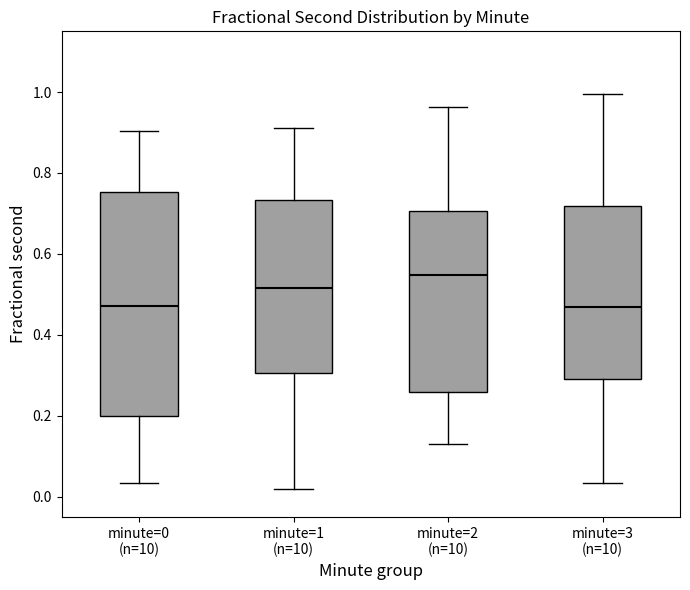

Reading left to right, read every box against the y-axis: the position of its median line, the range the box covers, and the ends of its whiskers. The values are not printed on the chart, so give them approximately, as read against the axis.

minute=0 (n=10): median 0.48, box 0.20 to 0.76, whiskers 0.04 to 0.90
minute=1 (n=10): median 0.52, box 0.30 to 0.74, whiskers 0.02 to 0.92
minute=2 (n=10): median 0.54, box 0.26 to 0.70, whiskers 0.14 to 0.96
minute=3 (n=10): median 0.46, box 0.30 to 0.72, whiskers 0.04 to 1.00